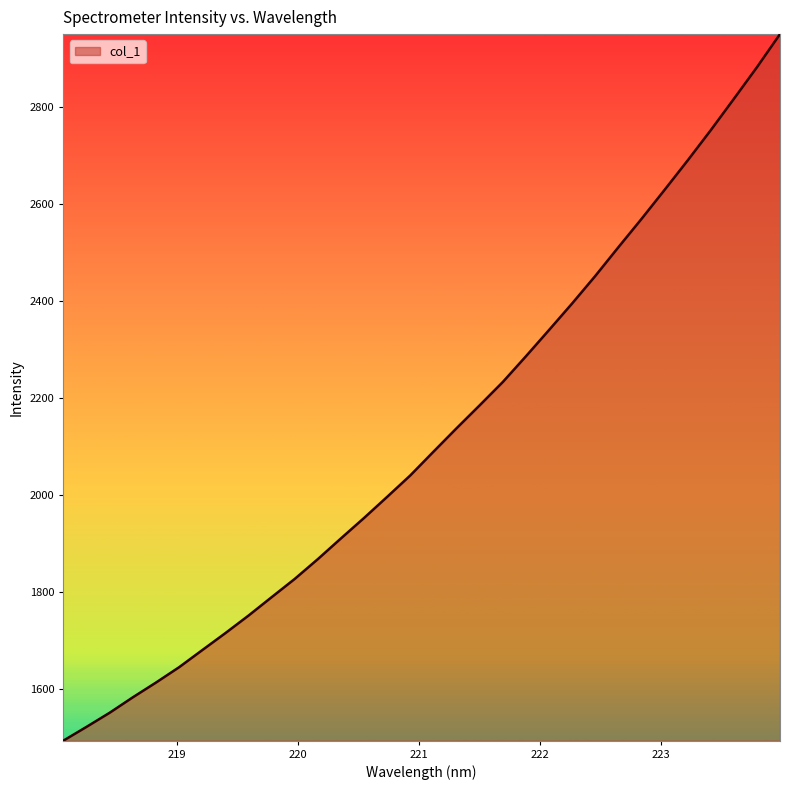

What is the maximum value shown in the chart?

2950.2